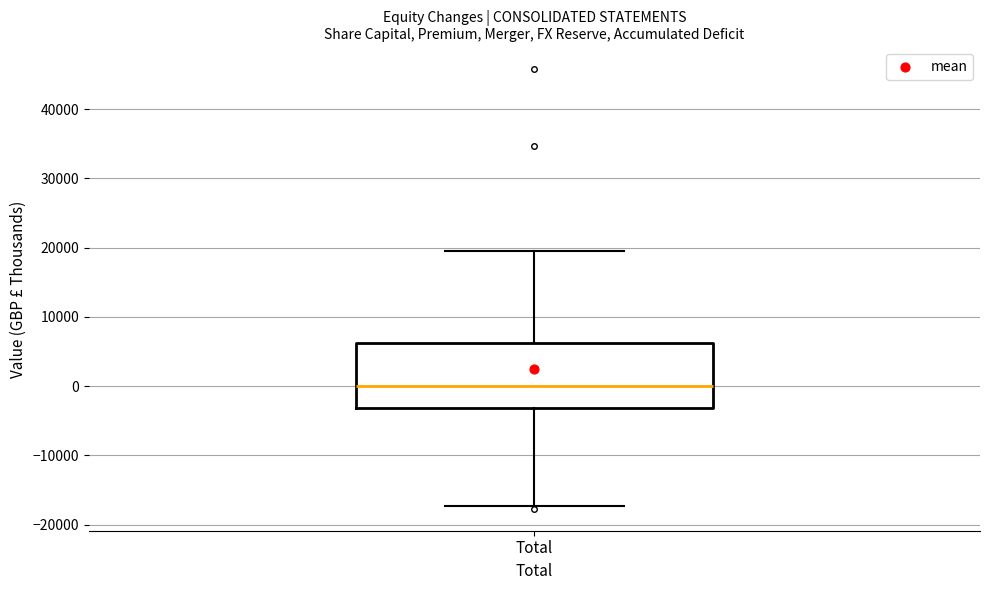

Read this box plot against the y-axis: the position of the median line, the range covered by the box, and the ends of both whiskers. The values are not printed on the chart, so give them approximately, as read against the axis.

median 0, box -3000 to 6000, whiskers -17000 to 20000